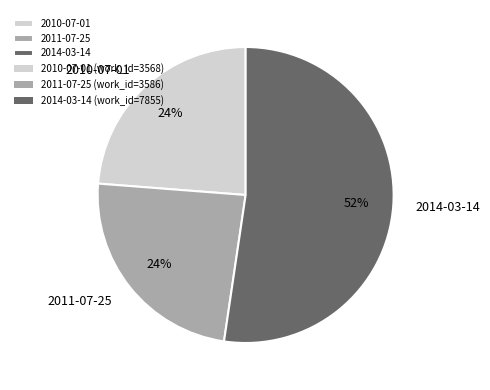

To the nearest percent, what percentage of the pie is 2014-03-14?

52%